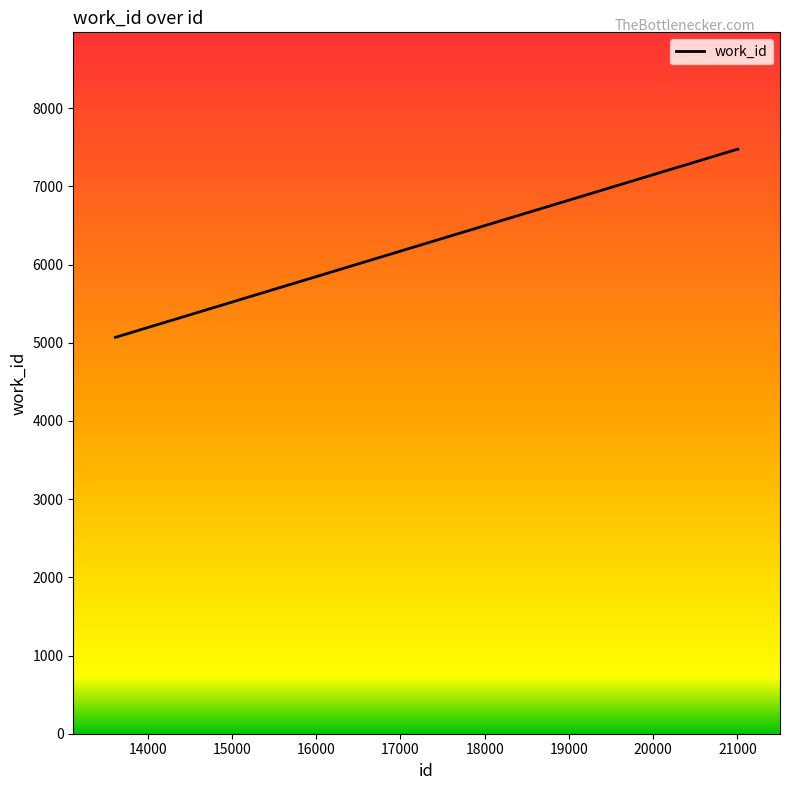

What is the sum of all values?

27498